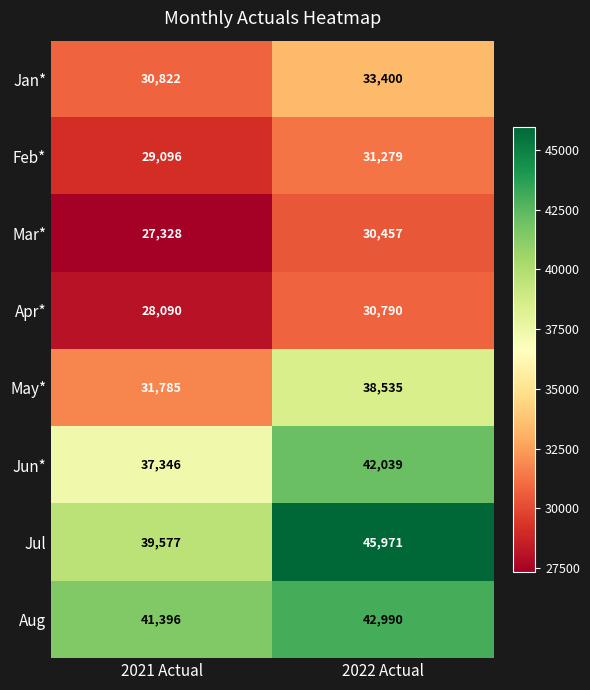

What is the sum of the May* values at 2022 Actual and 2021 Actual?

70320